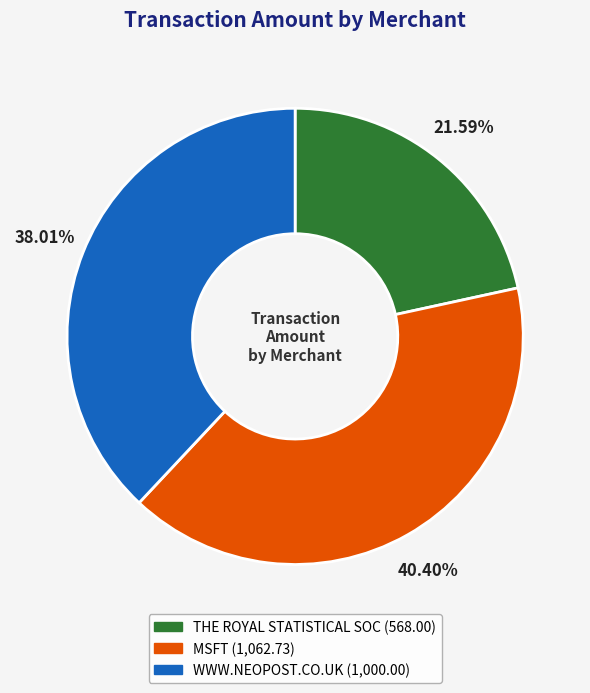

To the nearest percent, what portion does MSFT represent?

40%